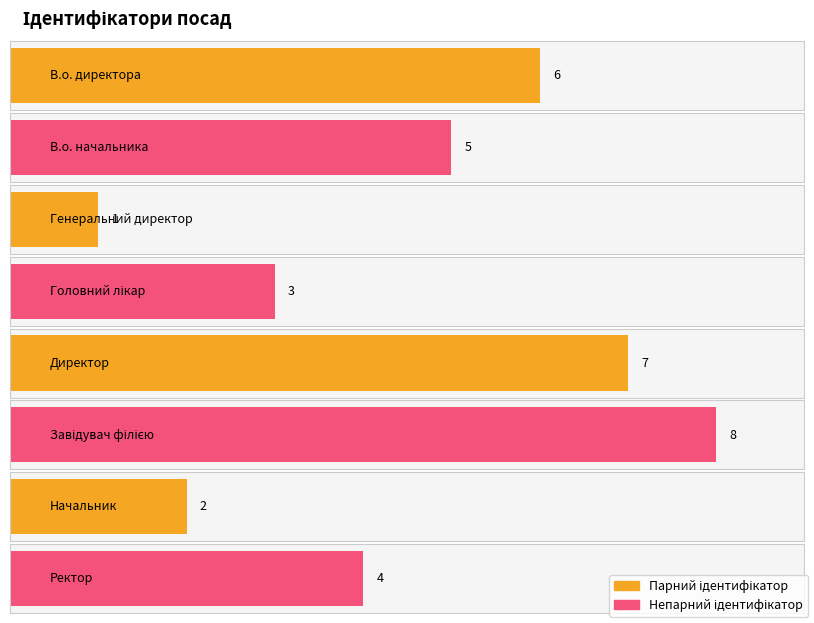

Between Генеральний директор and В.о. начальника, which is larger?

В.о. начальника